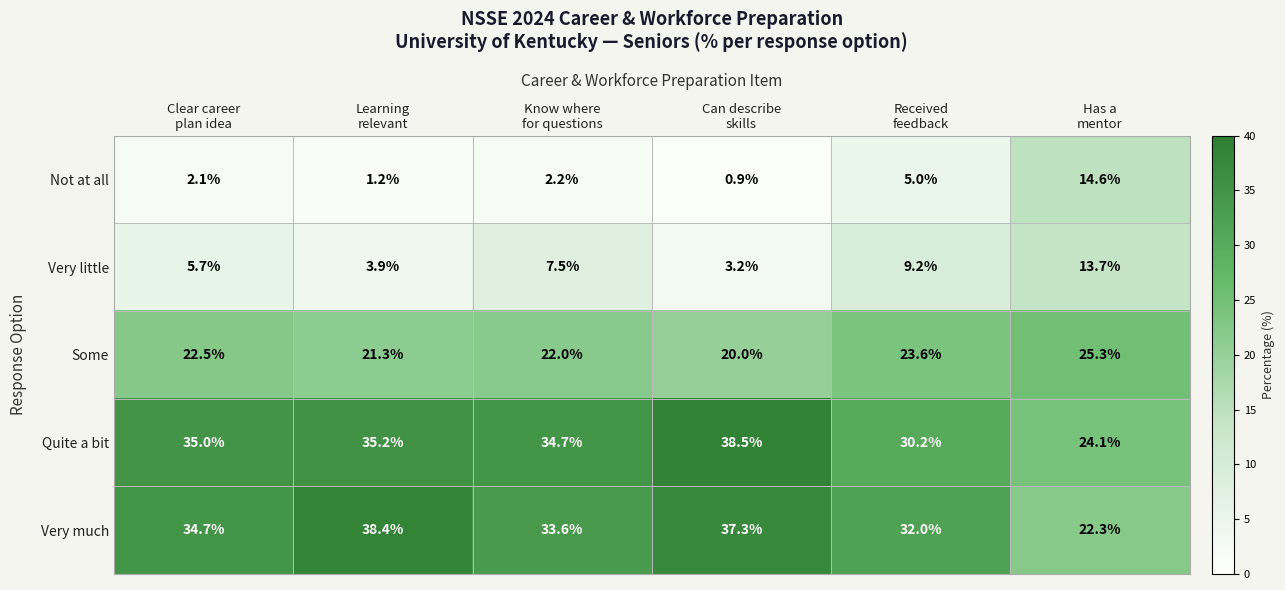

How many data points in Very little are above 7?

3